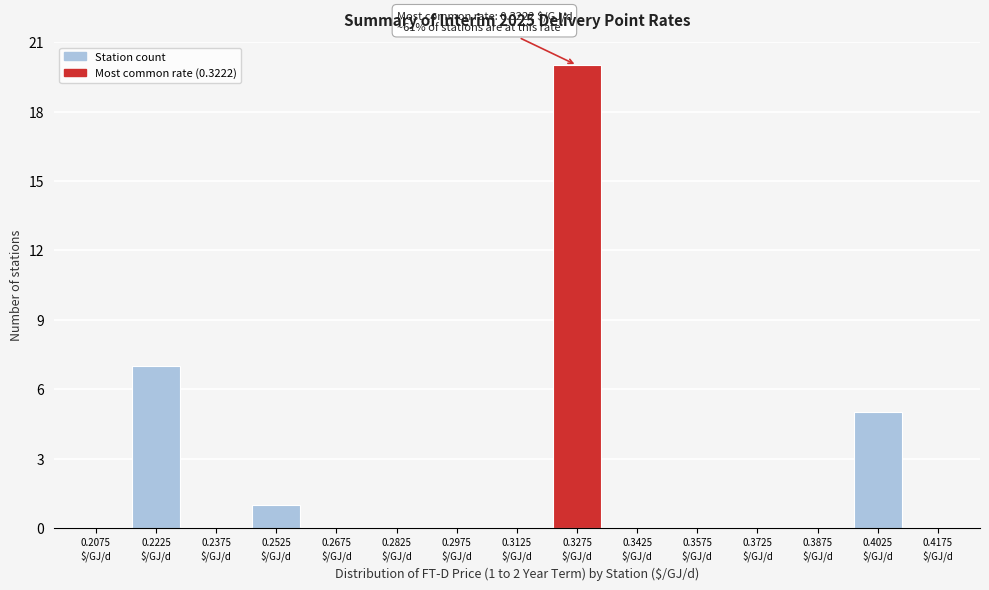

What is the sum of all values?

33